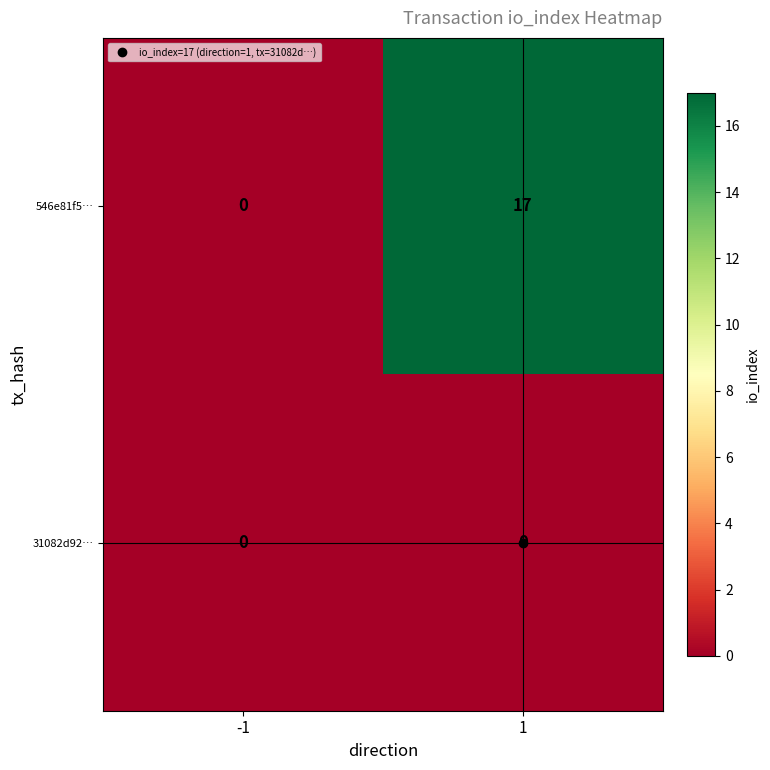

Which series has the widest spread of values?

546e81f5…